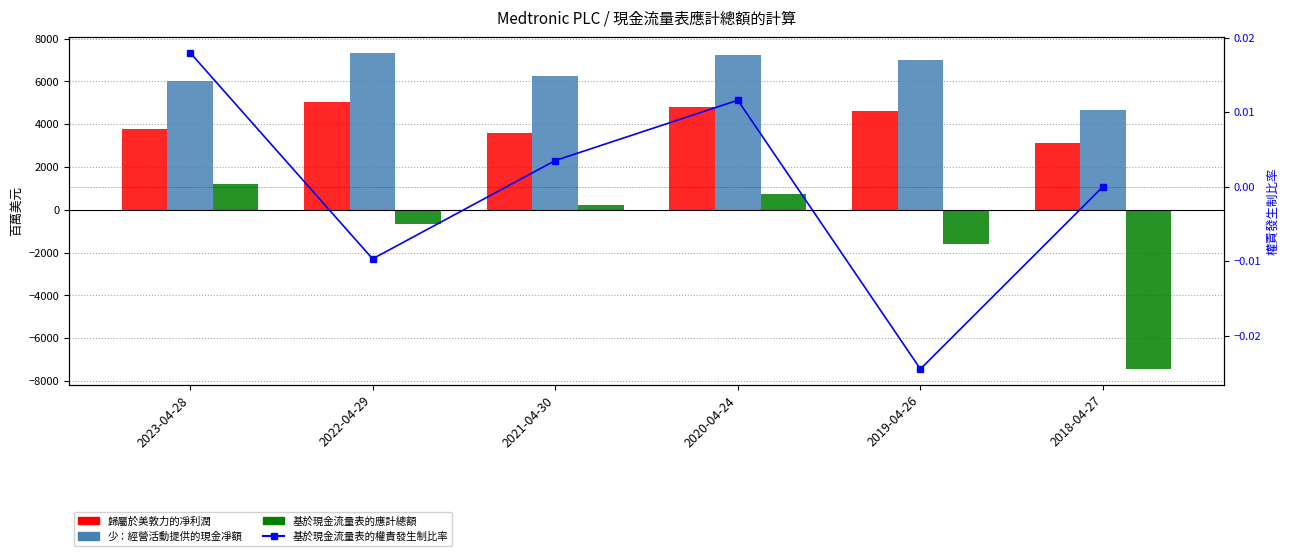

Which category has the lowest value in the 基於現金流量表的應計總額 series?

2018-04-27